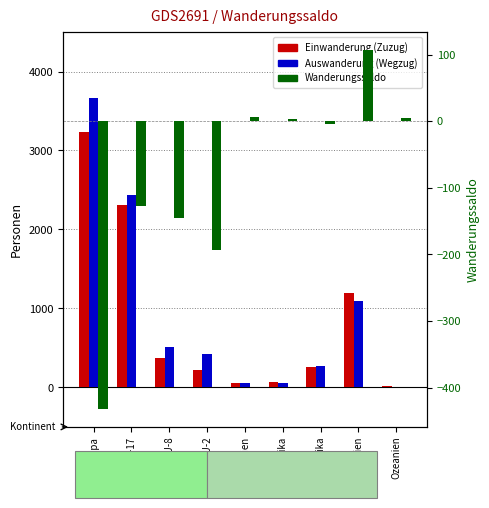

Which series has the largest total across all categories?

Auswanderung (Wegzug)